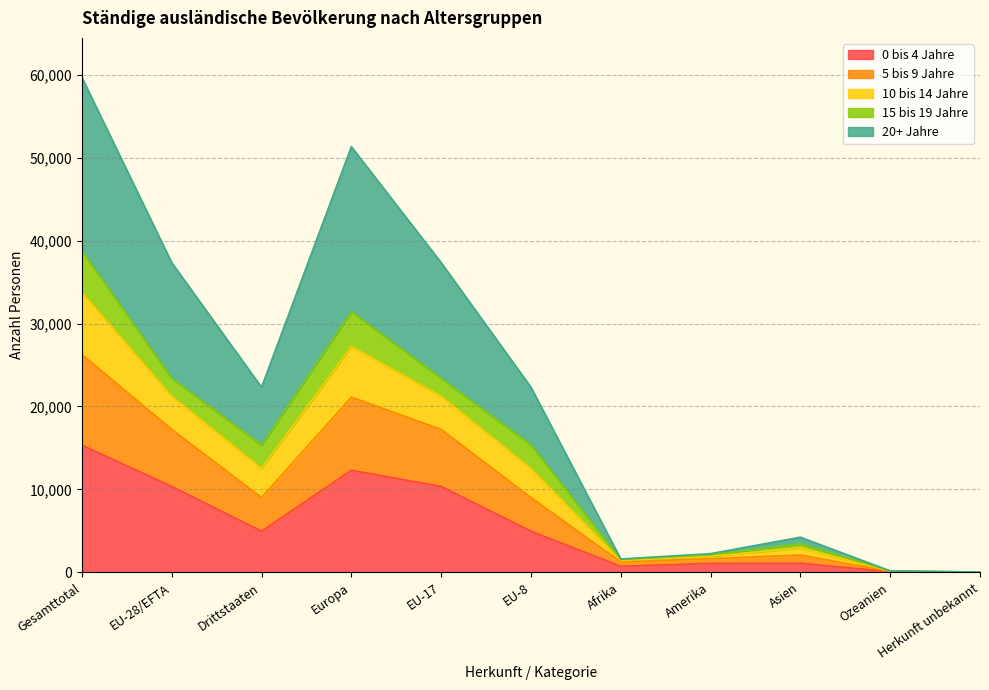

At which category is the sum across all series the highest?

Gesamttotal